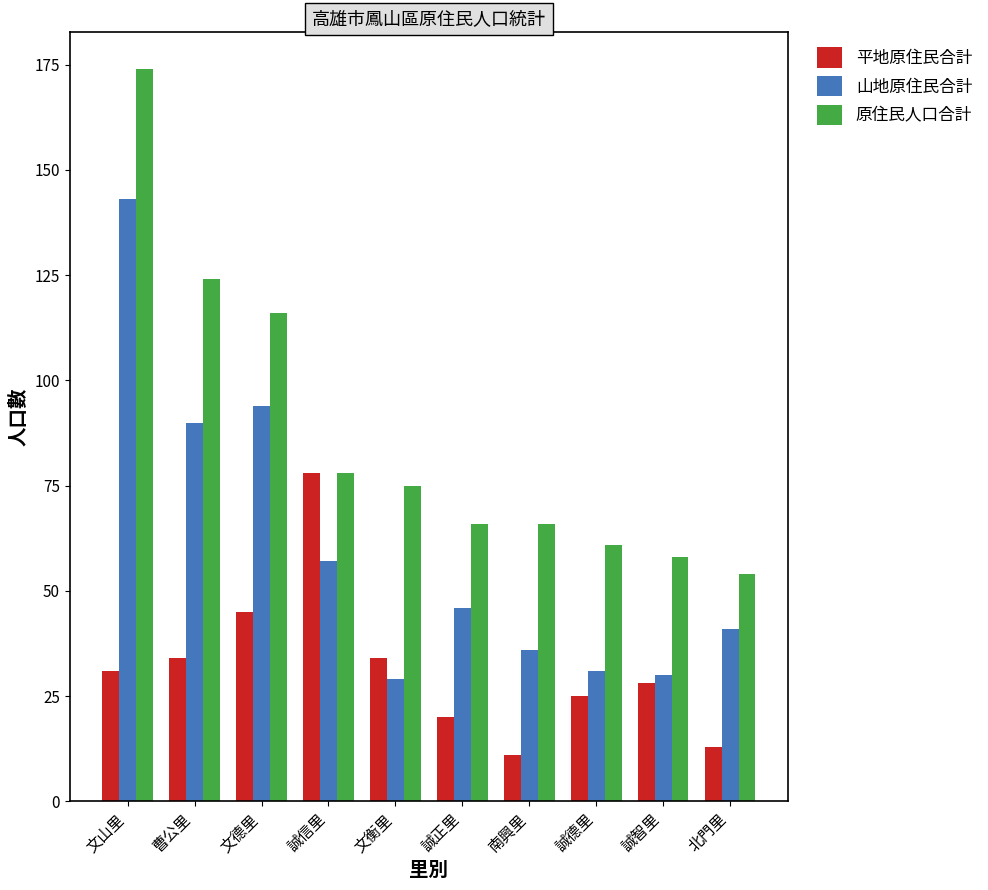

What is the sum of all 原住民人口合計 values?

872